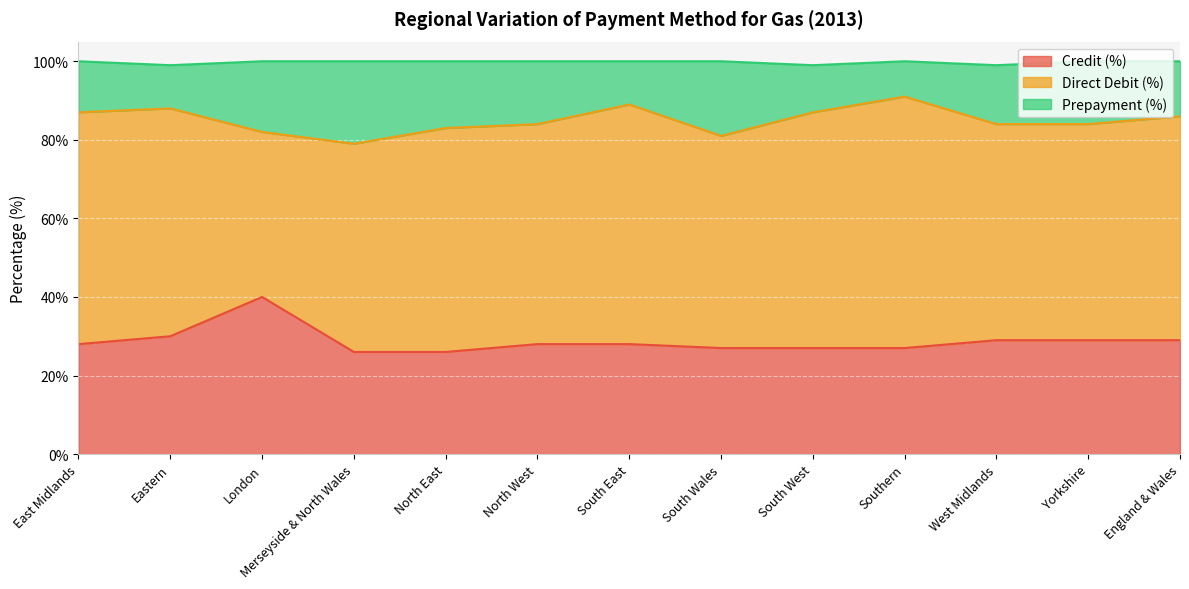

What is the minimum value for Credit (%)?

26